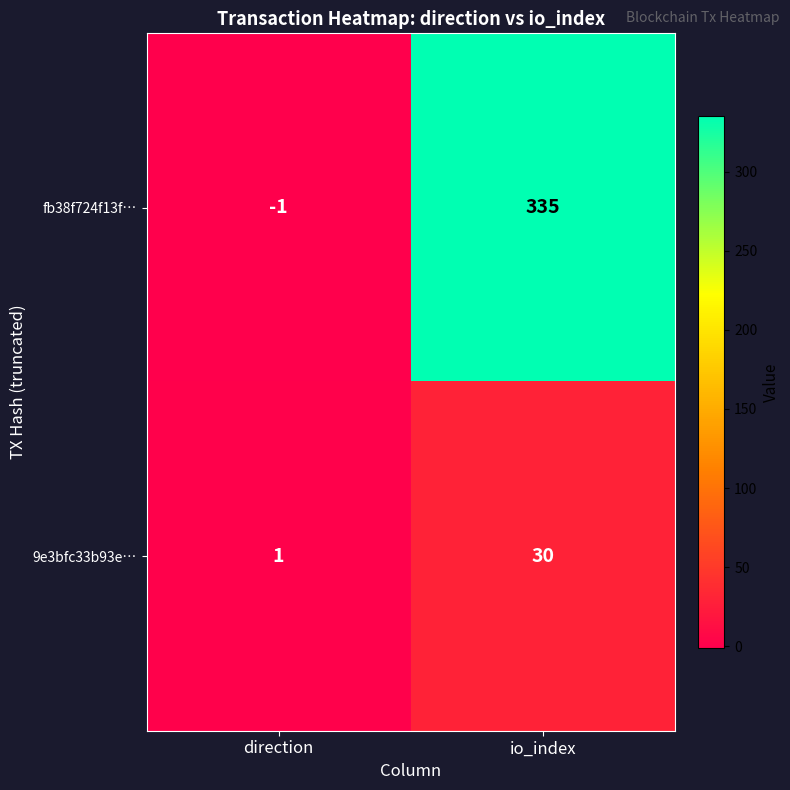

Reading right to left, transcribe all the data shown in this chart.

fb38f724f13f…: 335	-1
9e3bfc33b93e…: 30	1